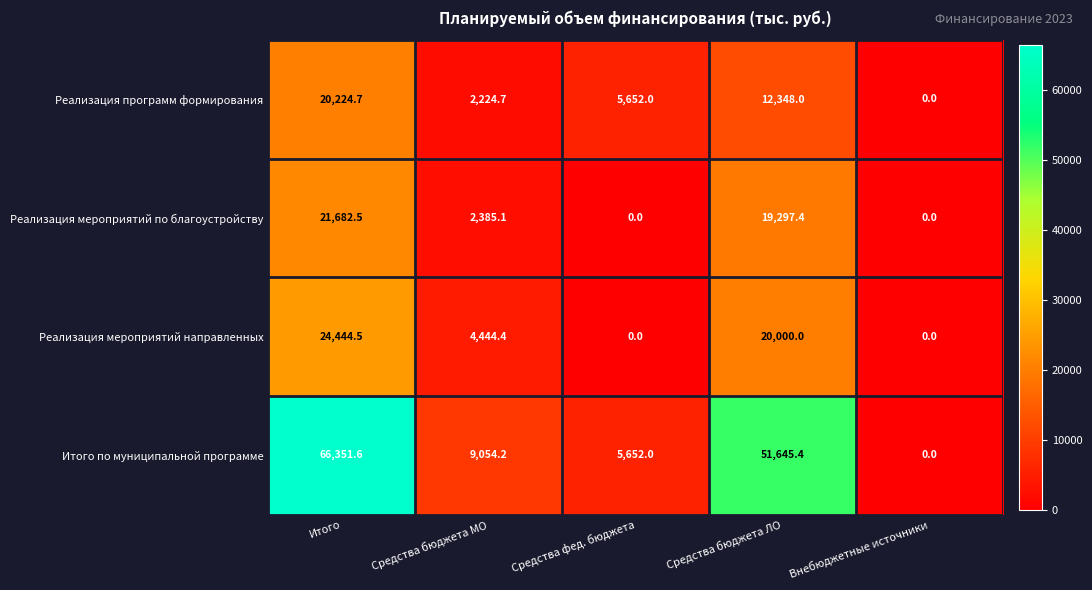

The Итого по муниципальной программе series shows 9054.2 at Средства бюджета МО. True or false?

True